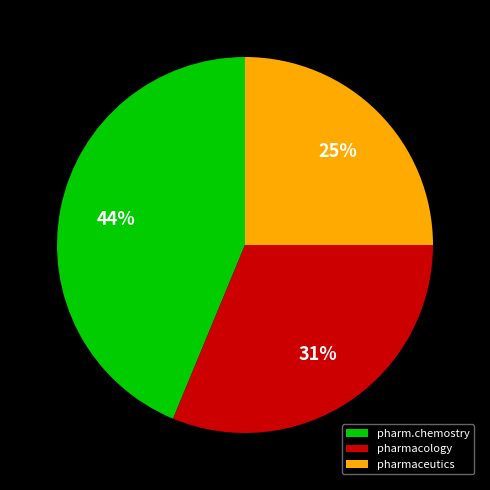

How many slices are in this pie chart?

3